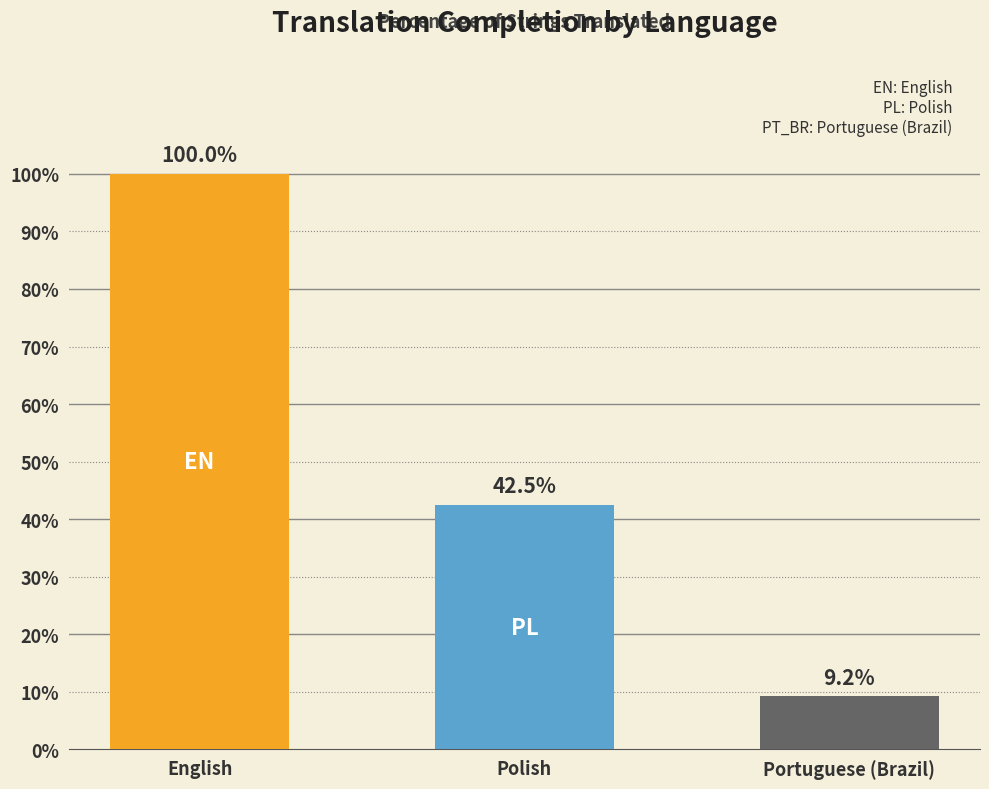

What is the maximum value shown in the chart?

100.0